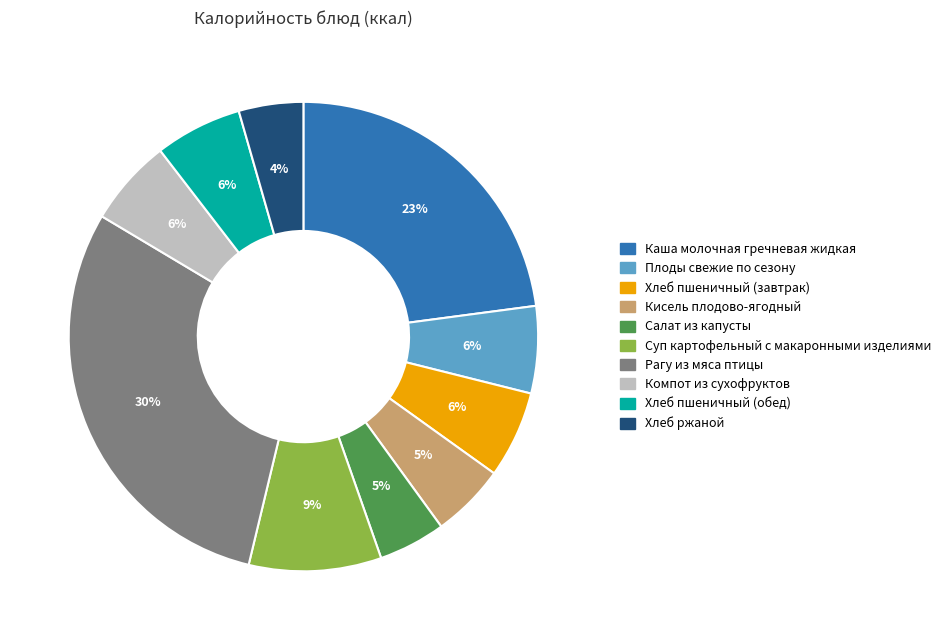

Which has a higher value, Хлеб пшеничный (обед) or Салат из капусты?

Хлеб пшеничный (обед)